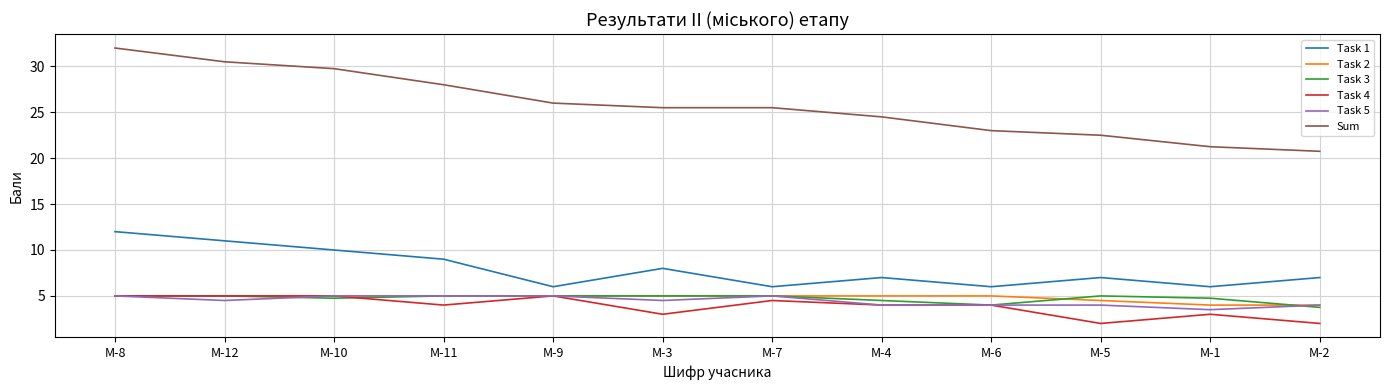

The Task 3 series shows 5.0 at М-12. True or false?

True